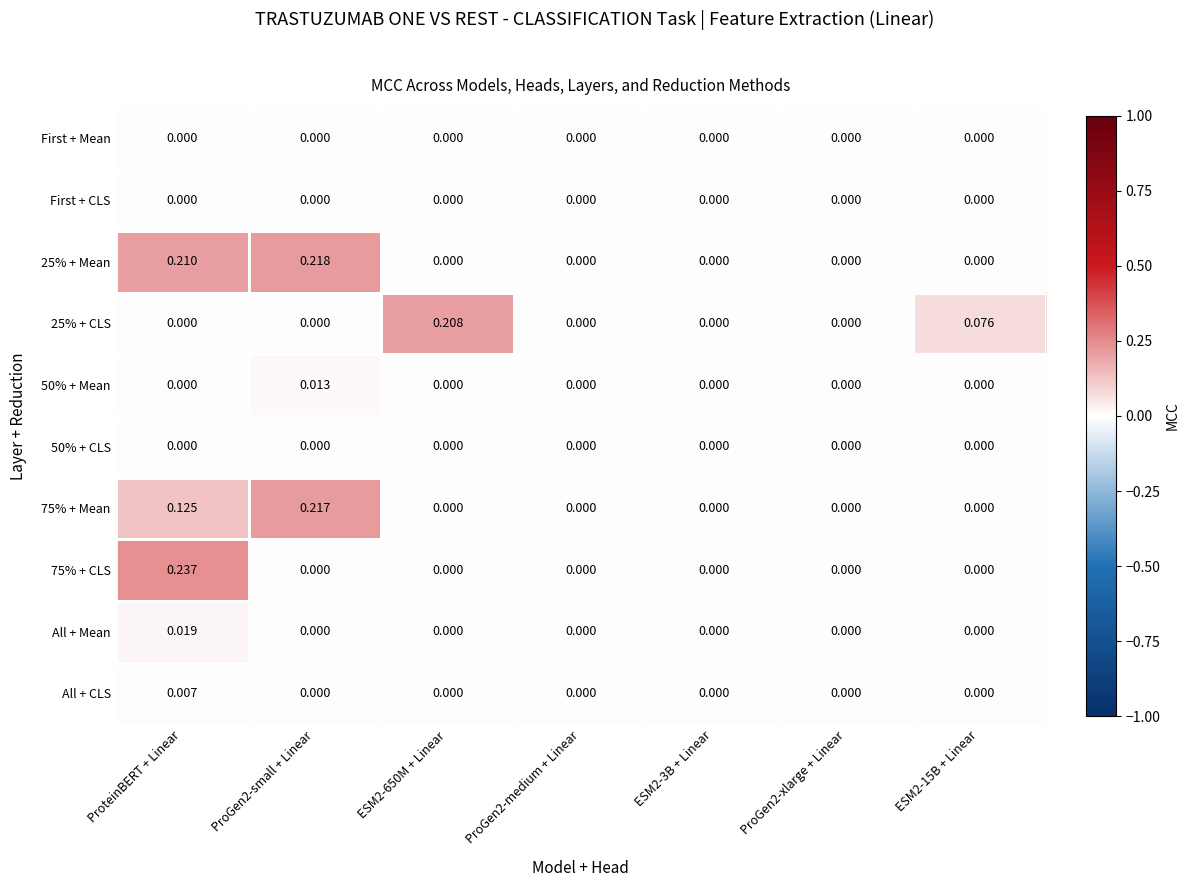

At which category is the sum across all series the highest?

ProteinBERT + Linear